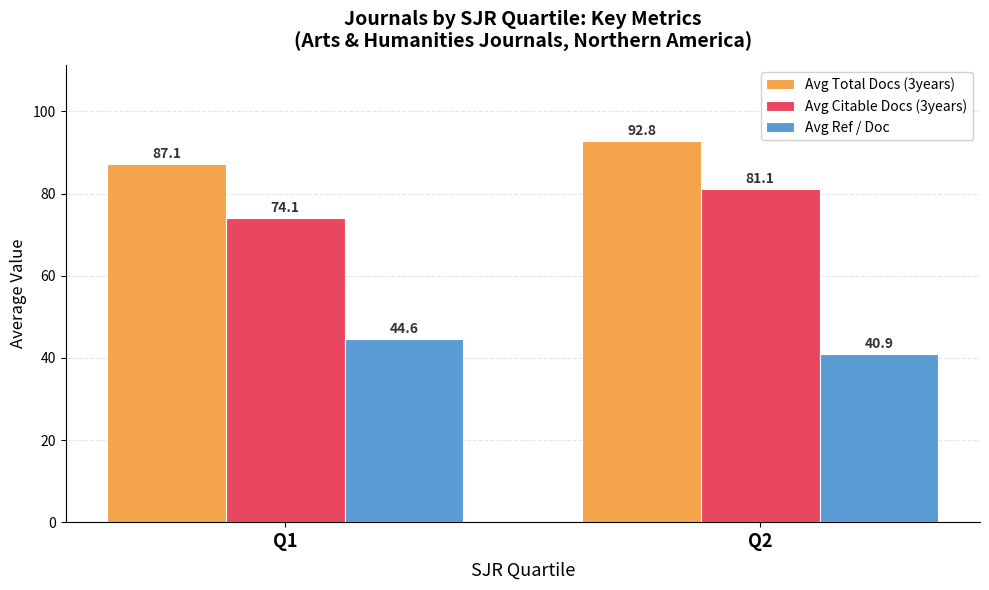

Rank the series by their maximum value, from lowest to highest.

Avg Ref / Doc, Avg Citable Docs (3years), Avg Total Docs (3years)